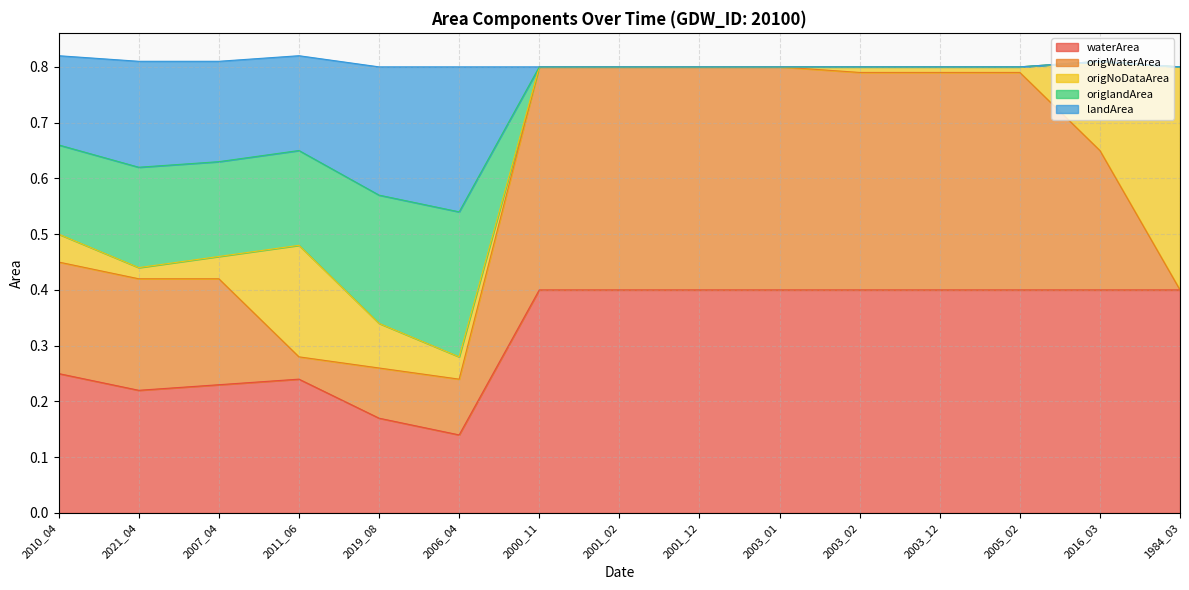

At which label does waterArea reach its minimum?

2006_04